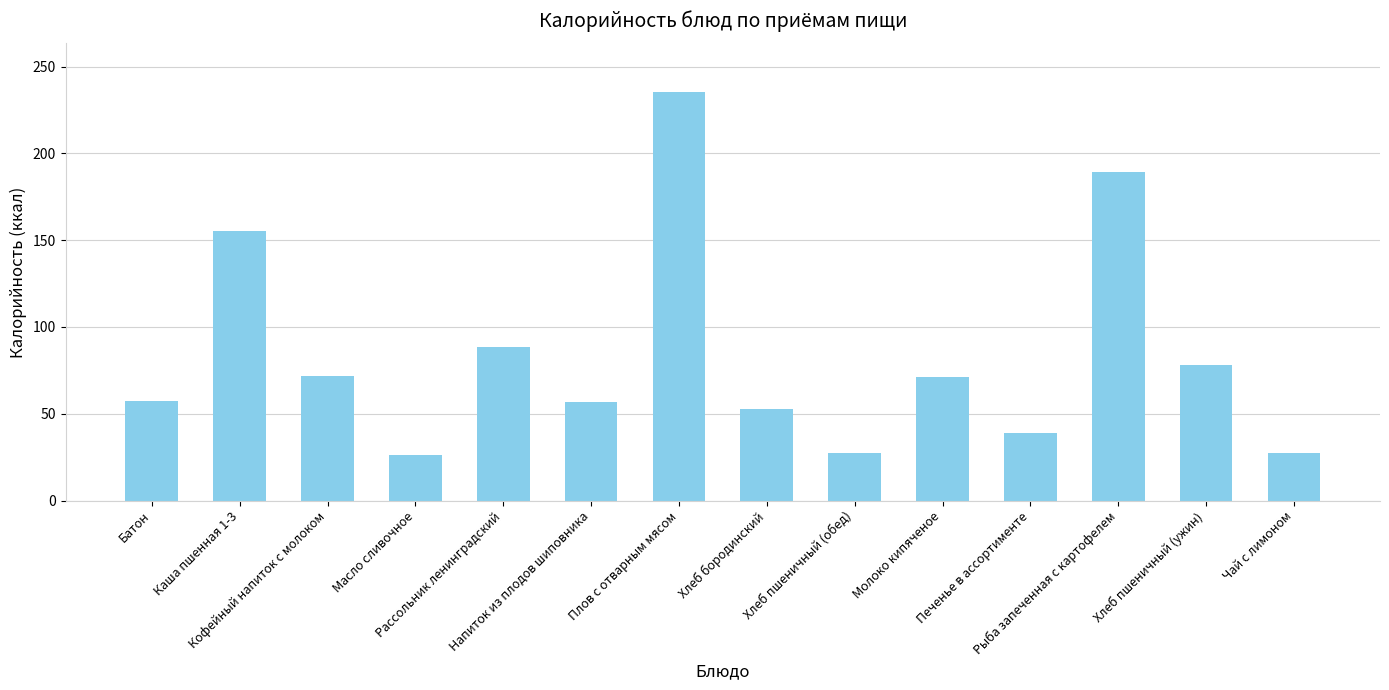

How many data points are above 70?

7